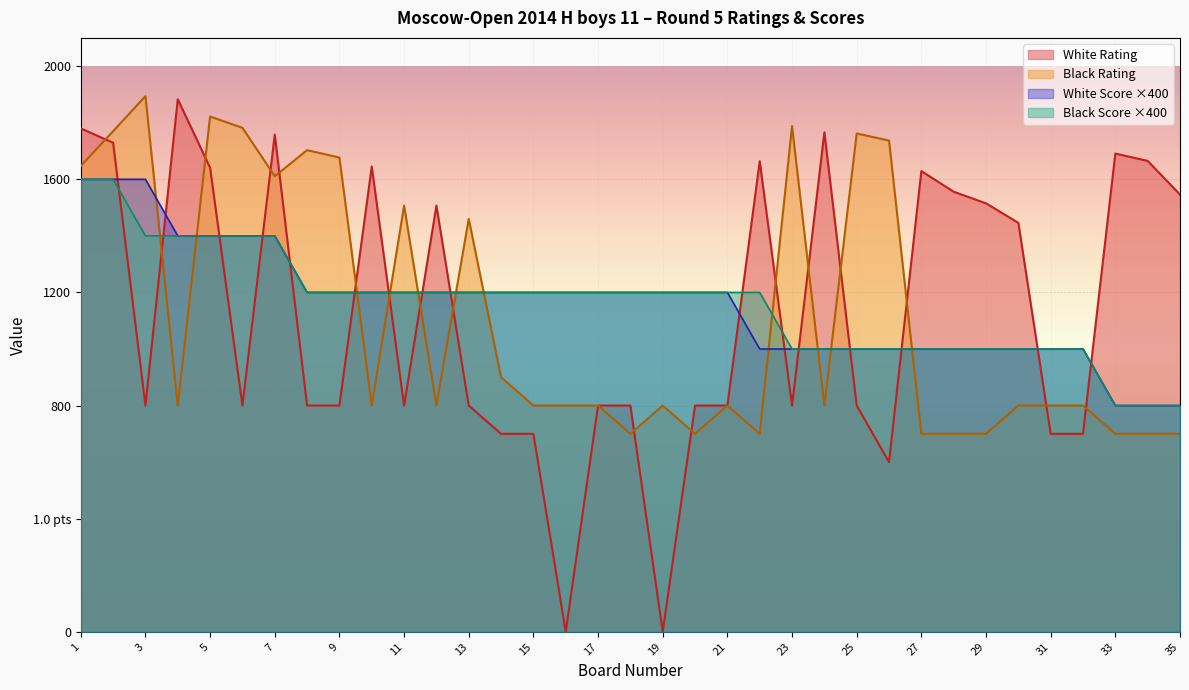

True or false: Black Score and White Score intersect in this chart.

False